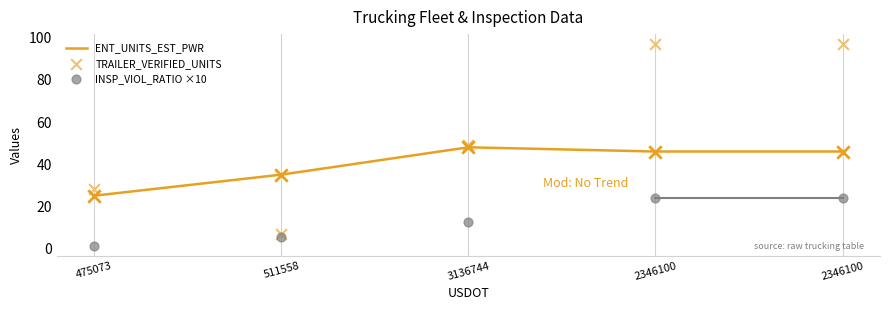

What are all the series names shown in the legend?

ENT_UNITS_EST_PWR, TRAILER_VERIFIED_UNITS, INSP_VIOL_RATIO ×10